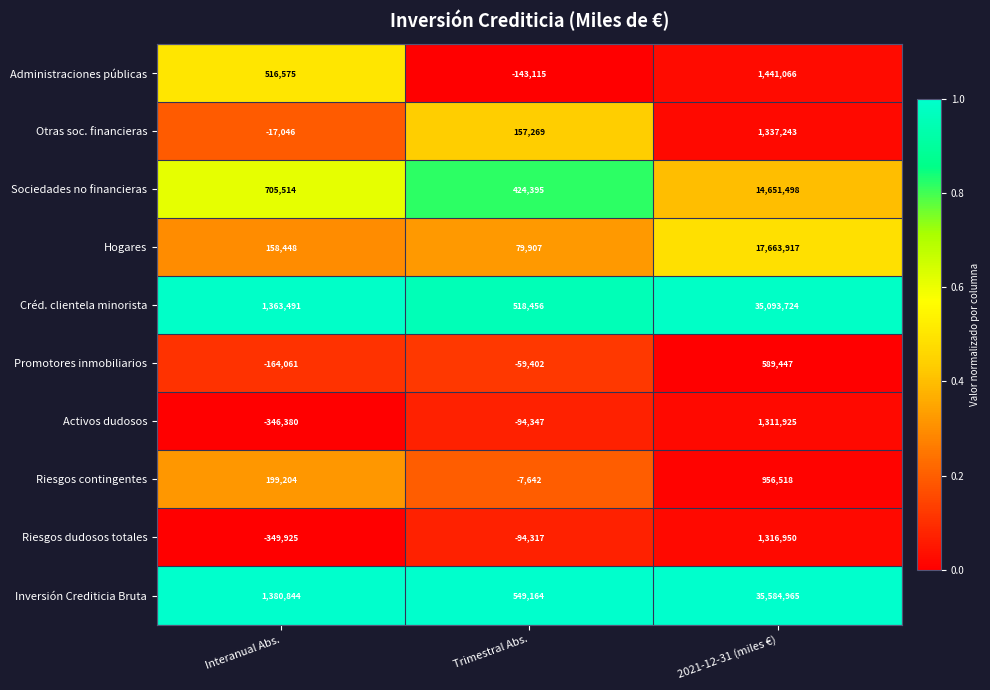

Which series has the largest range (max minus min)?

Inversión Crediticia Bruta